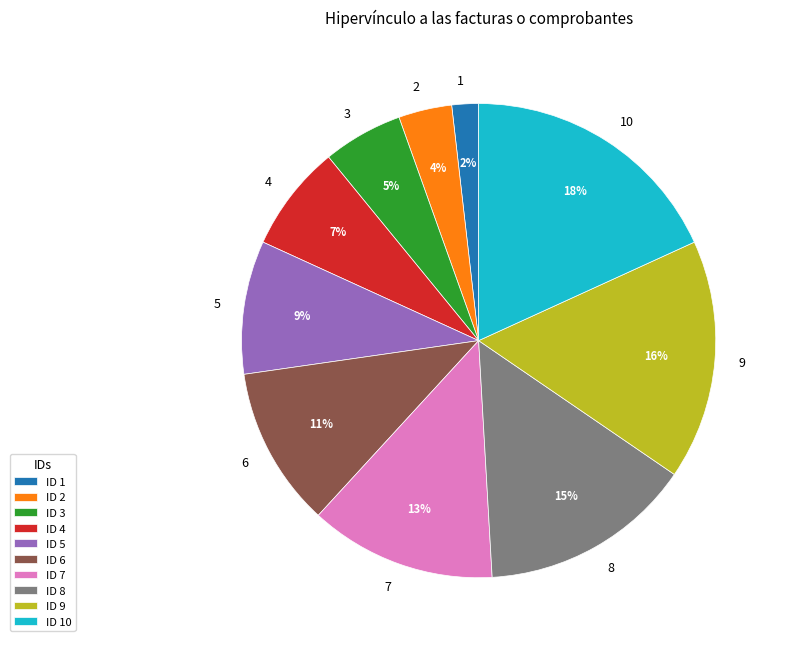

What percentage is the 7 slice, to the nearest percent?

13%